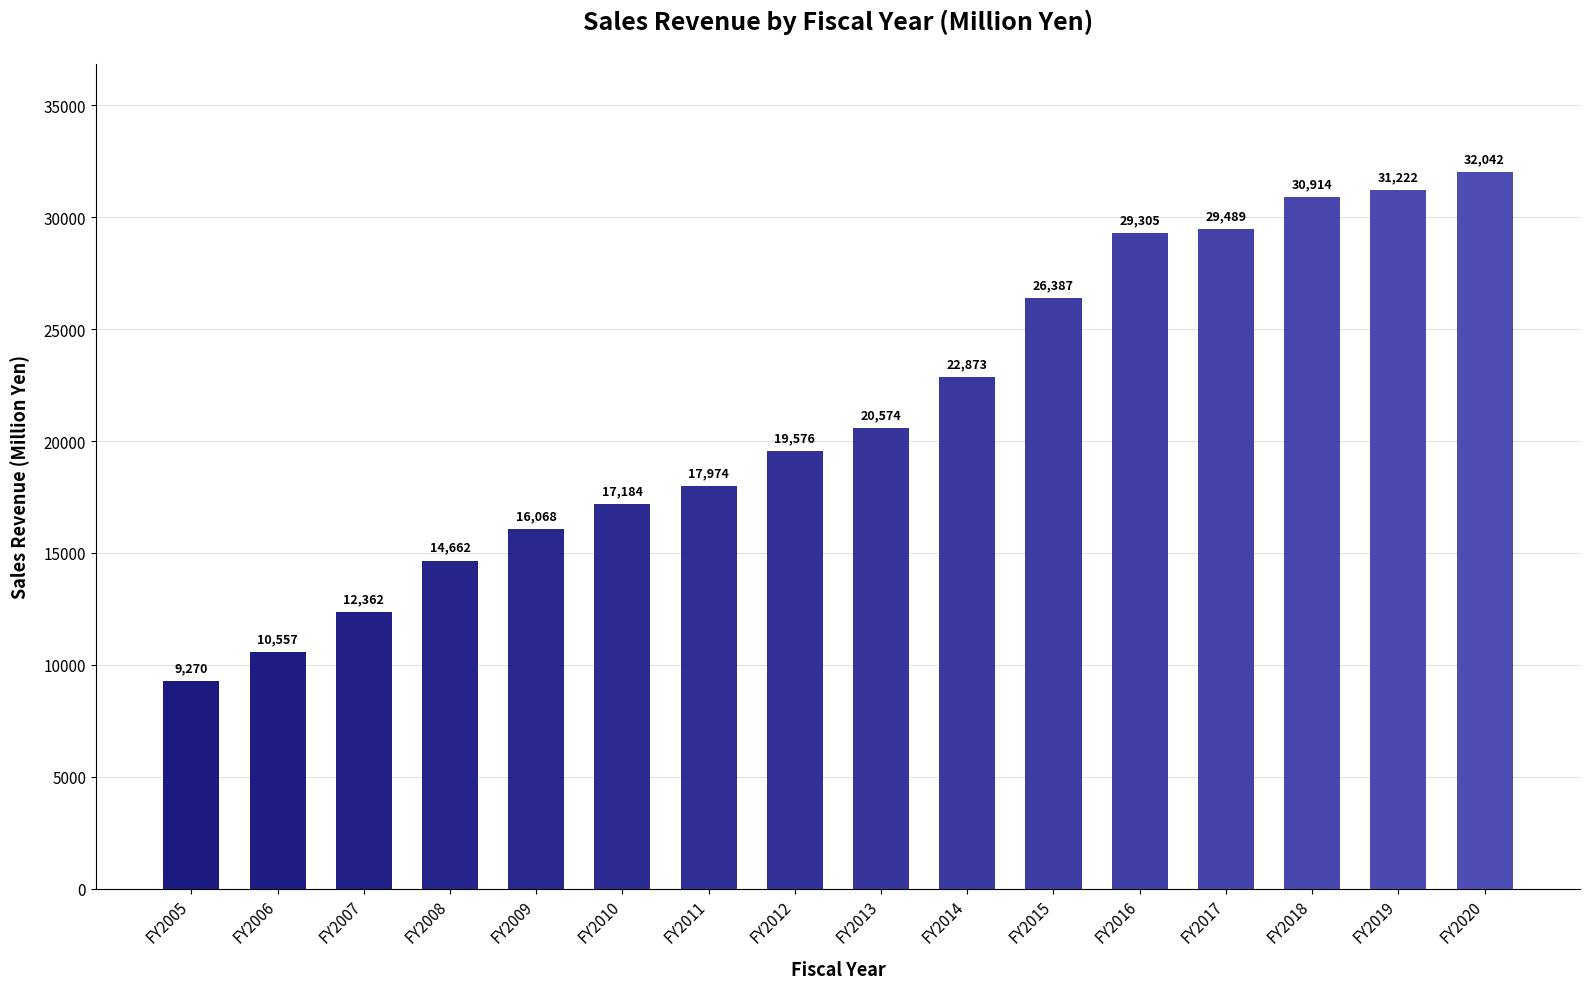

What is the approximate value at FY2020, to the nearest 100?

32000